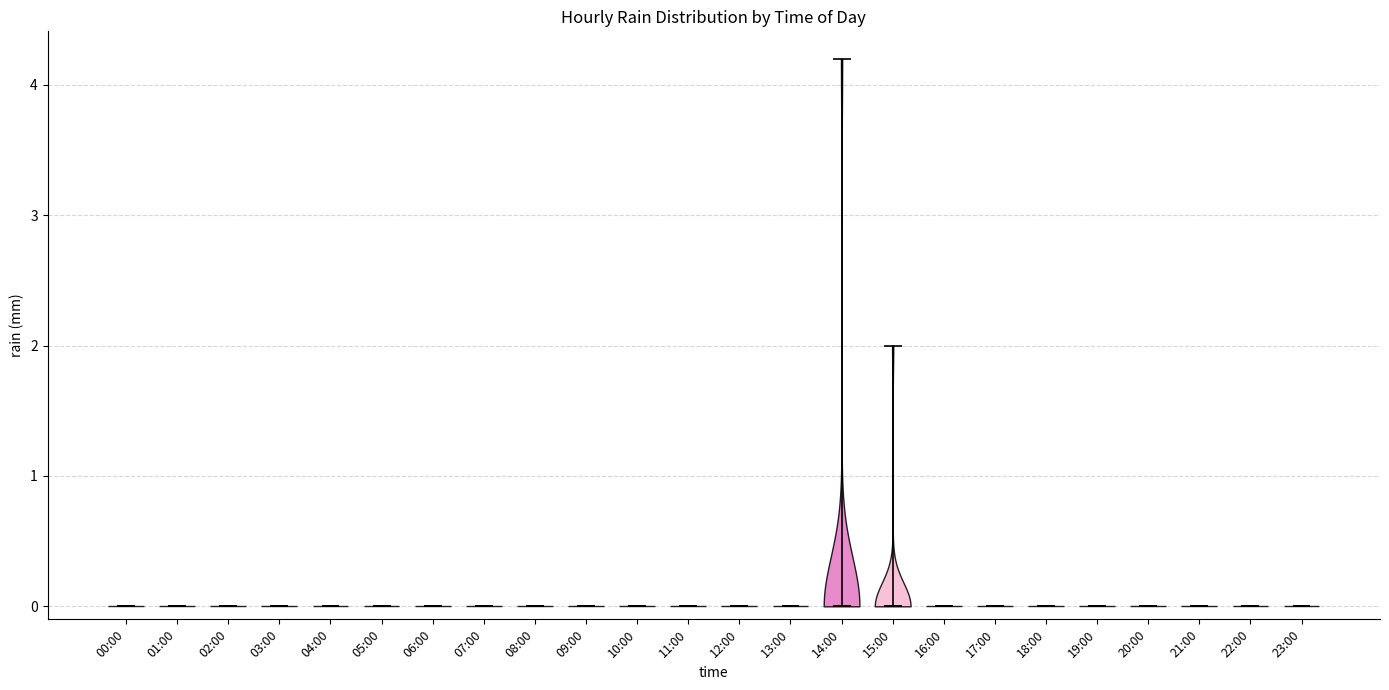

What is the highest point the violin for 09:00 reaches on the y-axis? The values are not printed on the chart, so give them approximately, as read against the axis.

0.0